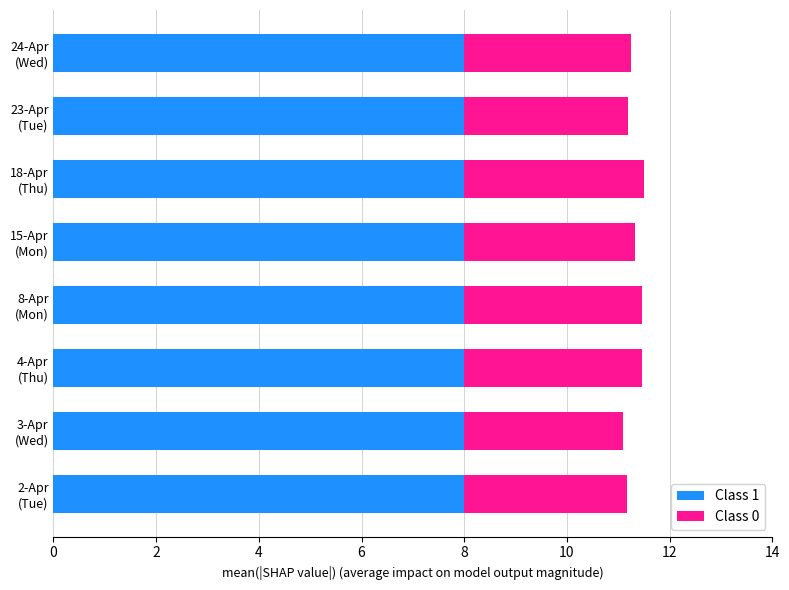

What is the minimum value for Class 1?

8.0